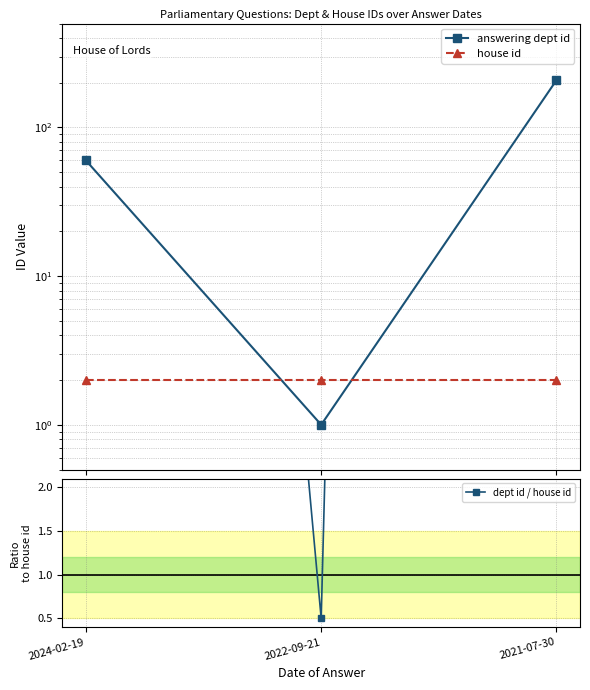

What is the average value of the answering dept id series?

89.7